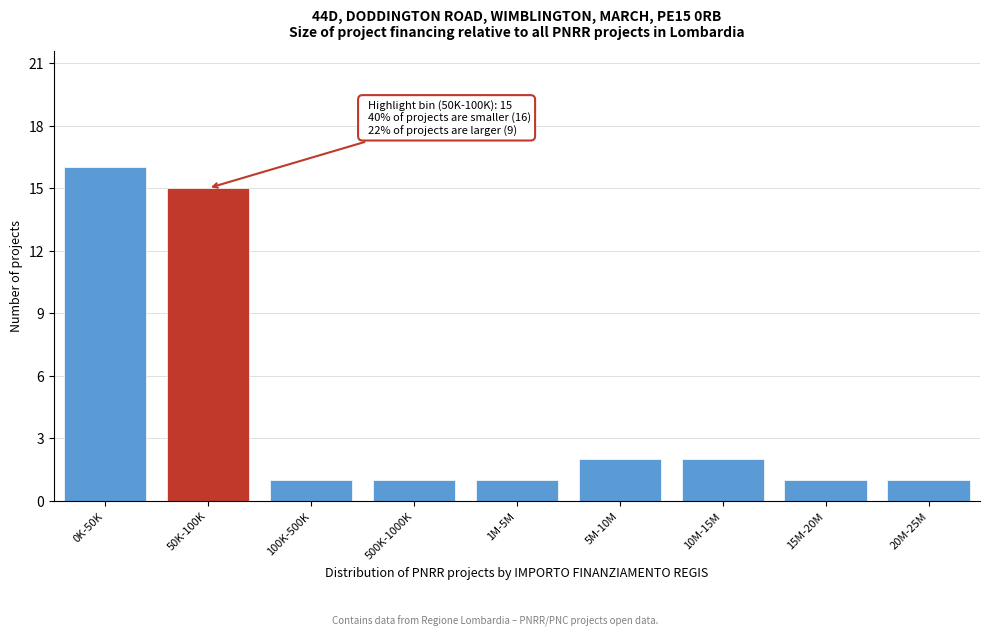

Reading right to left, what are all the values shown in this chart?

20M-25M=1	15M-20M=1	10M-15M=2	5M-10M=2	1M-5M=1	500K-1000K=1	100K-500K=1	50K-100K=15	0K-50K=16